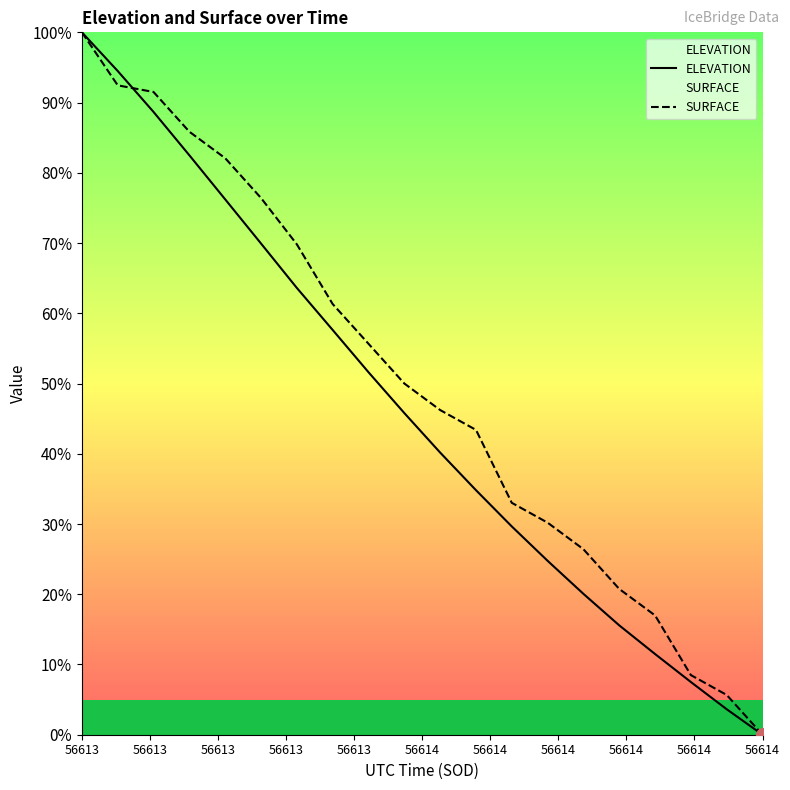

True or false: SURFACE has a value of -33.9 at 56614.

False